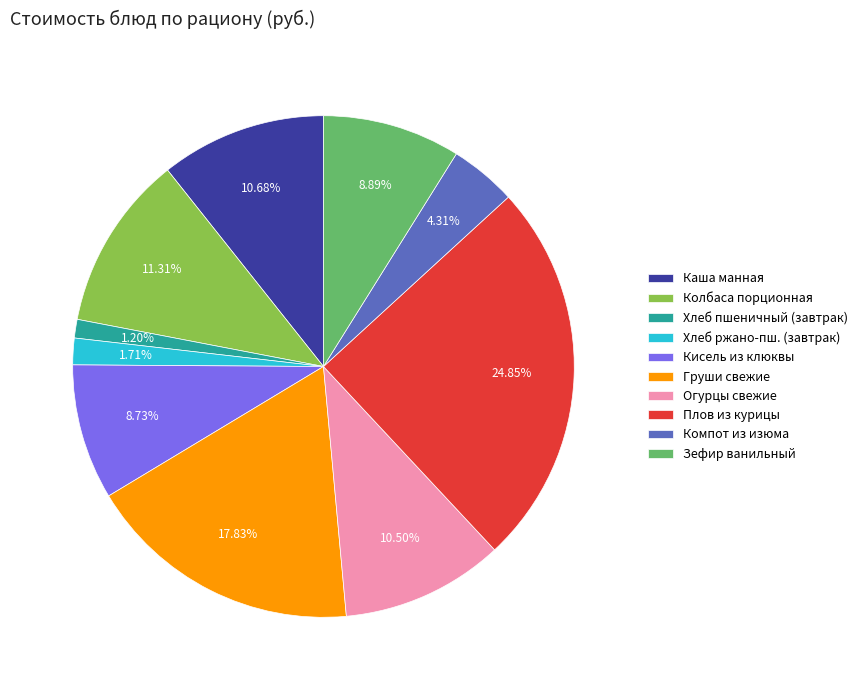

How many slices are in this pie chart?

10